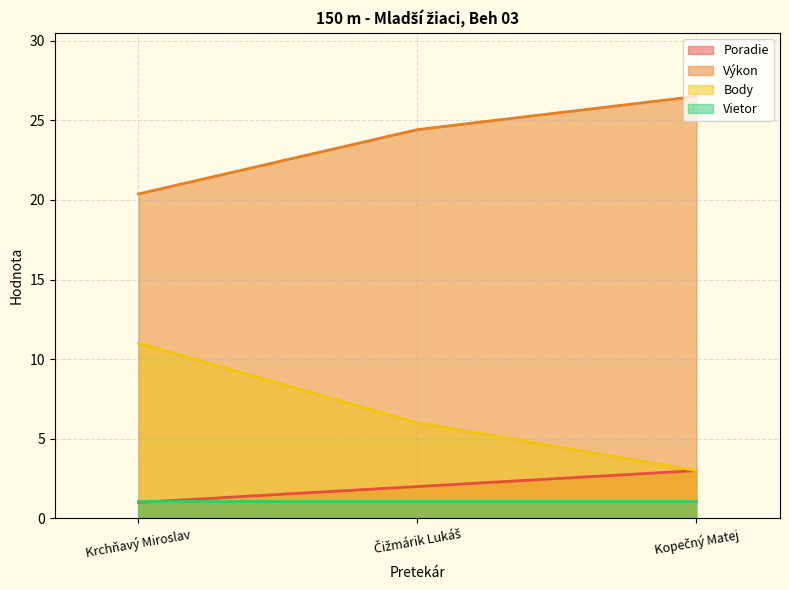

Count the Poradie values in the range 1 to 3.

3